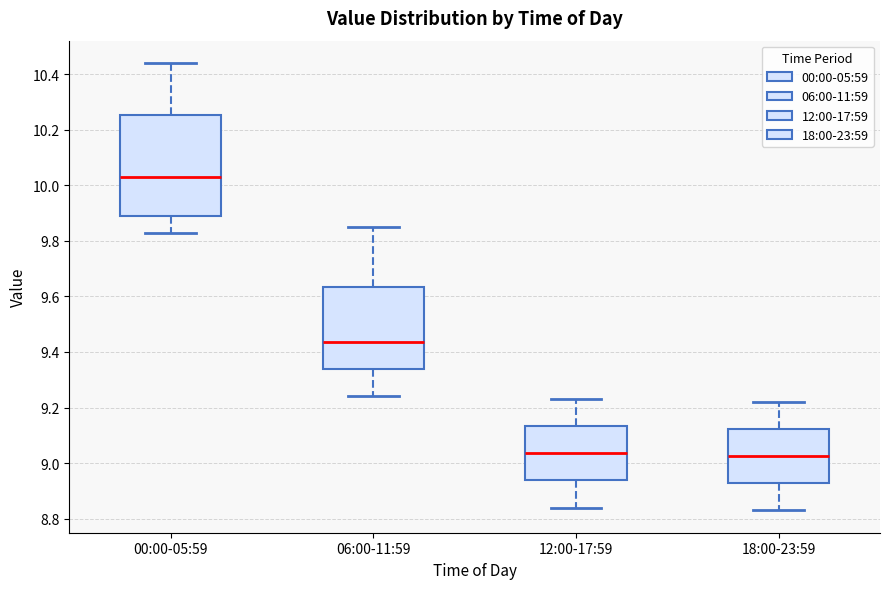

Which box has the highest median line?

00:00-05:59